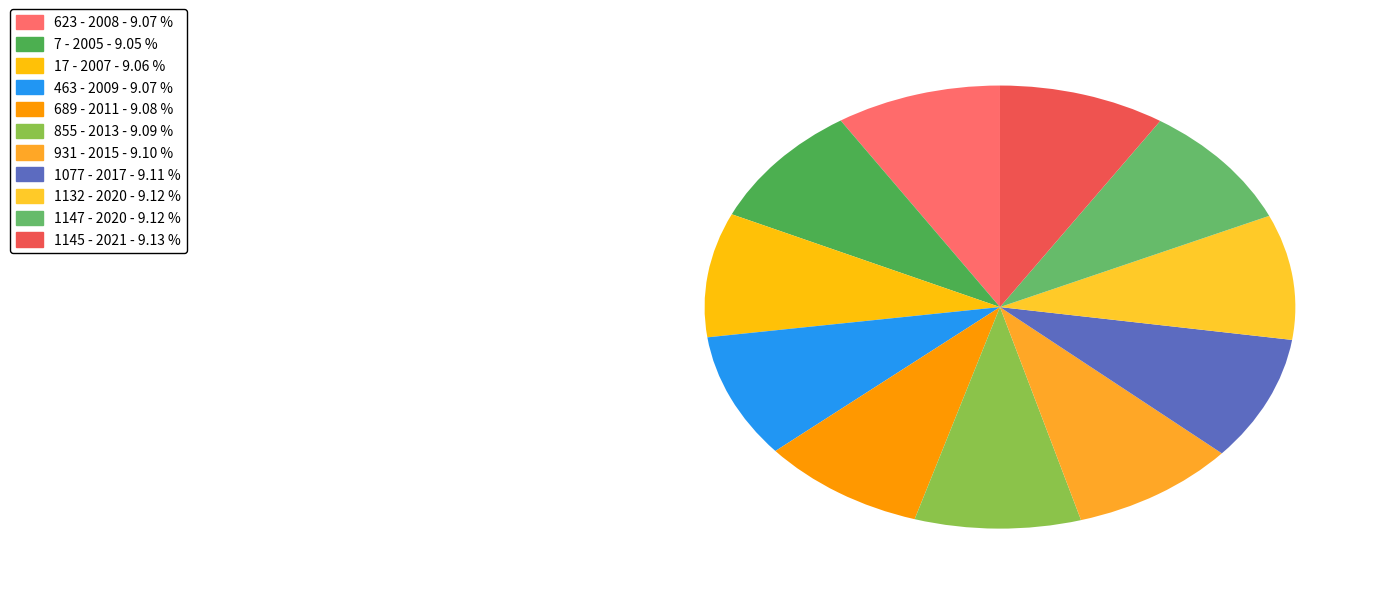

To the nearest percent, what percentage of the pie is 931?

9%